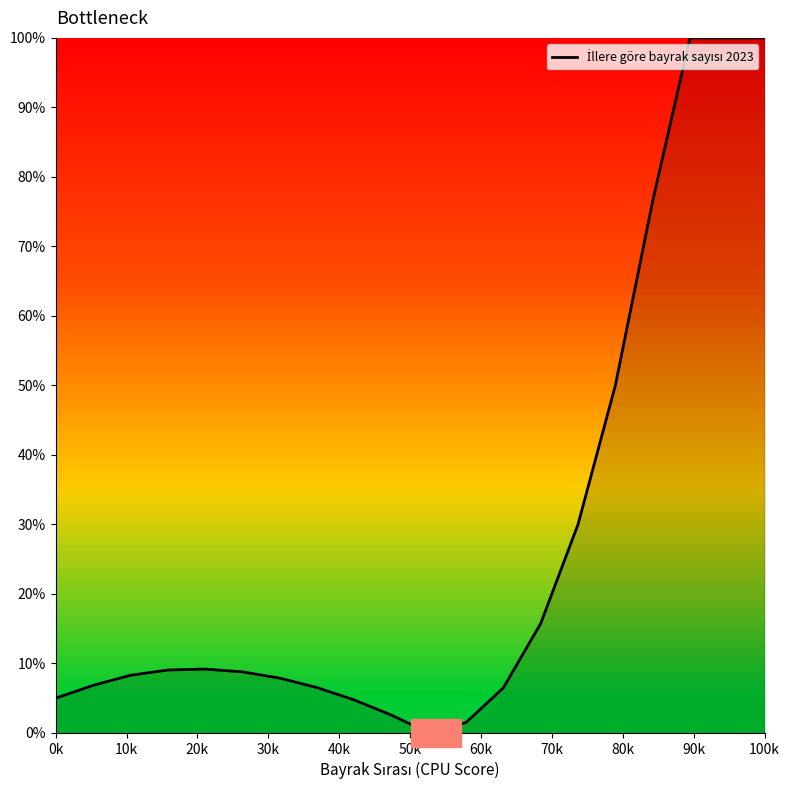

What is the difference between the maximum and minimum values?

100.0